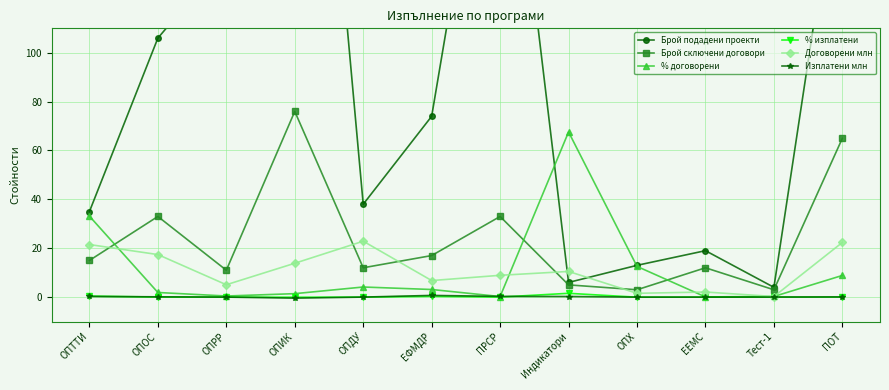

How many lines are shown in the chart?

6